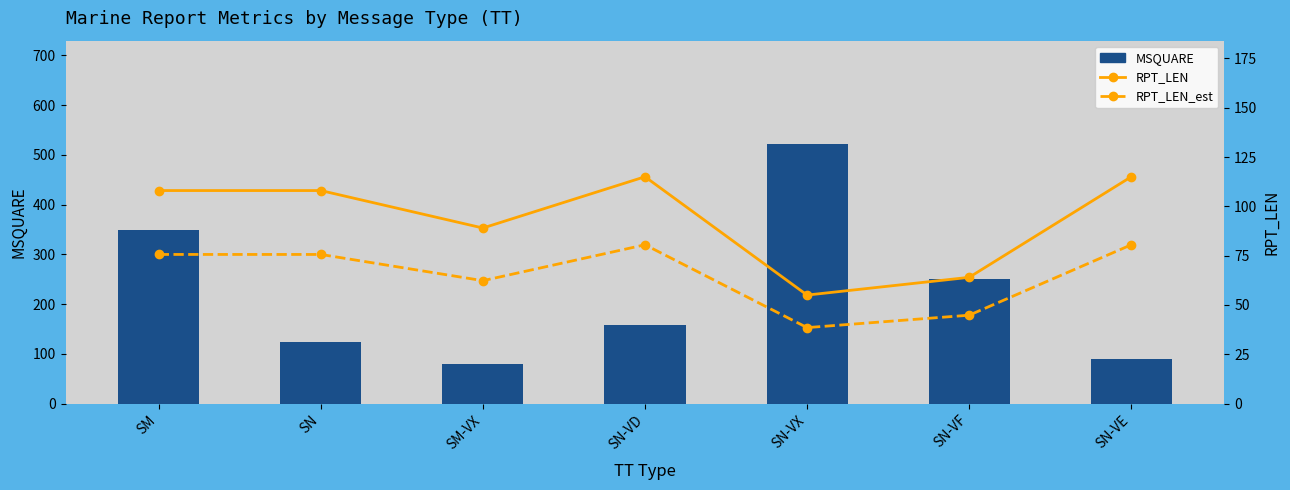

Reading left to right, transcribe all the data shown in this chart.

MSQUARE: SM=348.0	SN=124.0	SM-VX=80.0	SN-VD=157.0	SN-VX=521.0	SN-VF=250.0	SN-VE=89.0
RPT_LEN: SM=108.0	SN=108.0	SM-VX=89.0	SN-VD=115.0	SN-VX=55.0	SN-VF=64.0	SN-VE=115.0
RPT_LEN_est: SM=75.6	SN=75.6	SM-VX=62.3	SN-VD=80.5	SN-VX=38.5	SN-VF=44.8	SN-VE=80.5